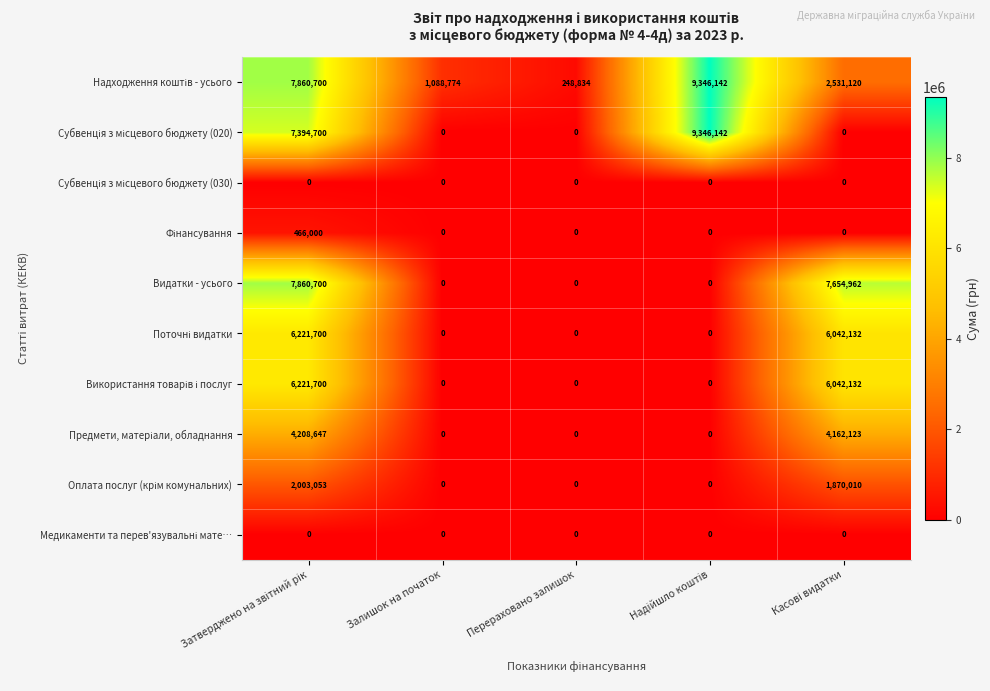

What is the maximum value shown in the chart?

9346142